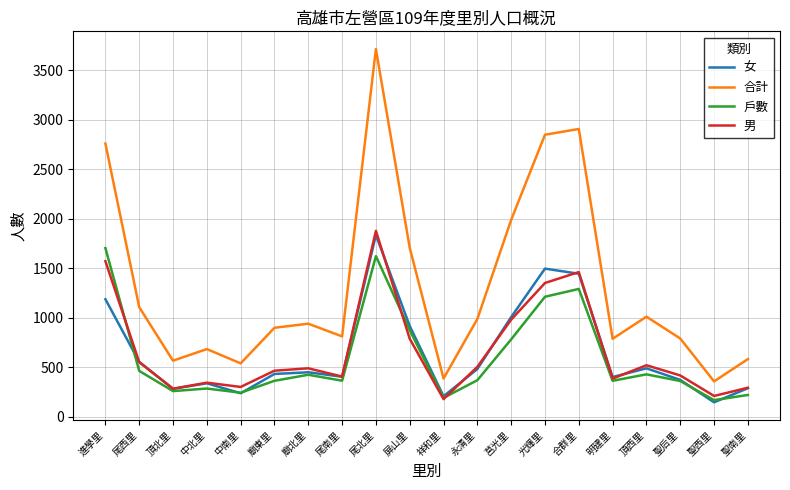

The value of 女 at 莒光里 is 1509. True or false?

False